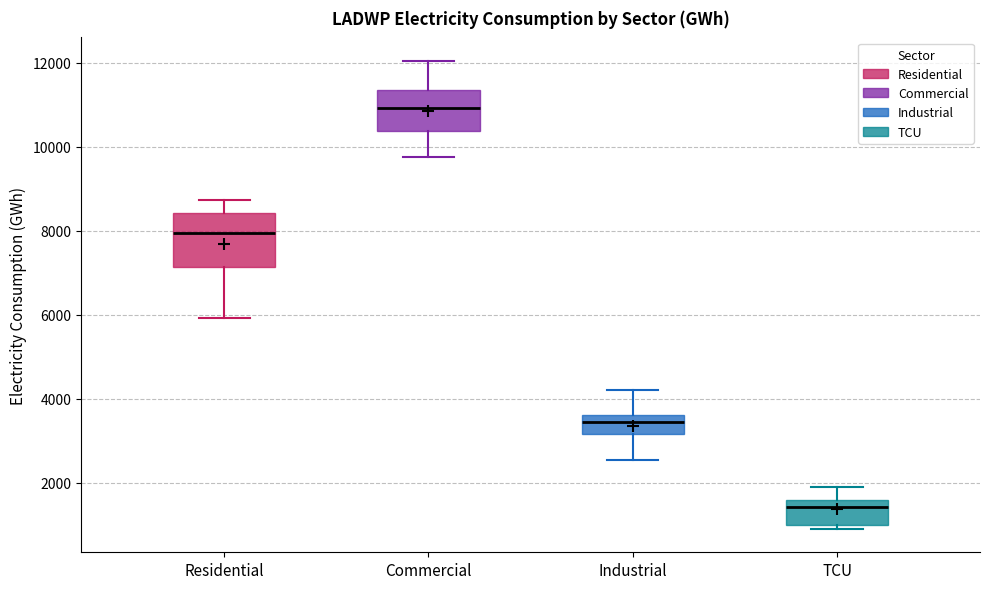

Reading left to right, transcribe this box plot: for each box, give where its median line is, the range the box spans, and where its two whiskers end, as read against the y-axis. The values are not printed on the chart, so give them approximately, as read against the axis.

Residential: median 8000, box 7200 to 8400, whiskers 6000 to 8800
Commercial: median 11000, box 10400 to 11400, whiskers 9800 to 12000
Industrial: median 3400, box 3200 to 3600, whiskers 2600 to 4200
TCU: median 1400, box 1000 to 1600, whiskers 1000 (just below the box's lower edge) to 2000